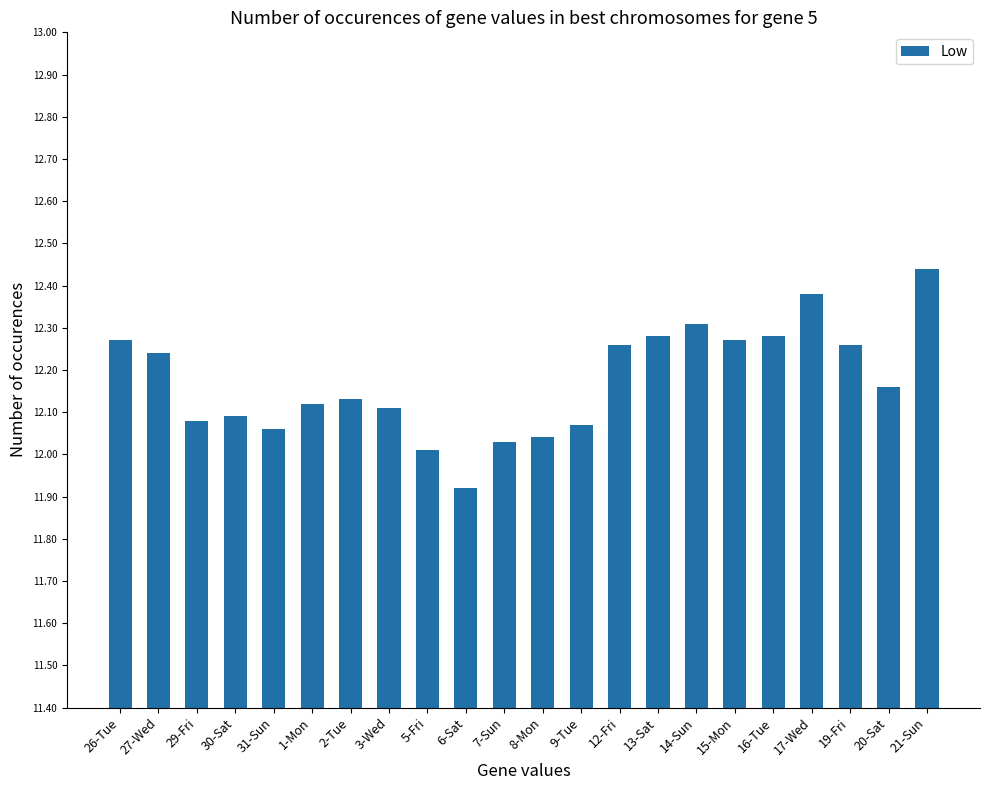

Which has a higher value, 17-Wed or 31-Sun?

17-Wed